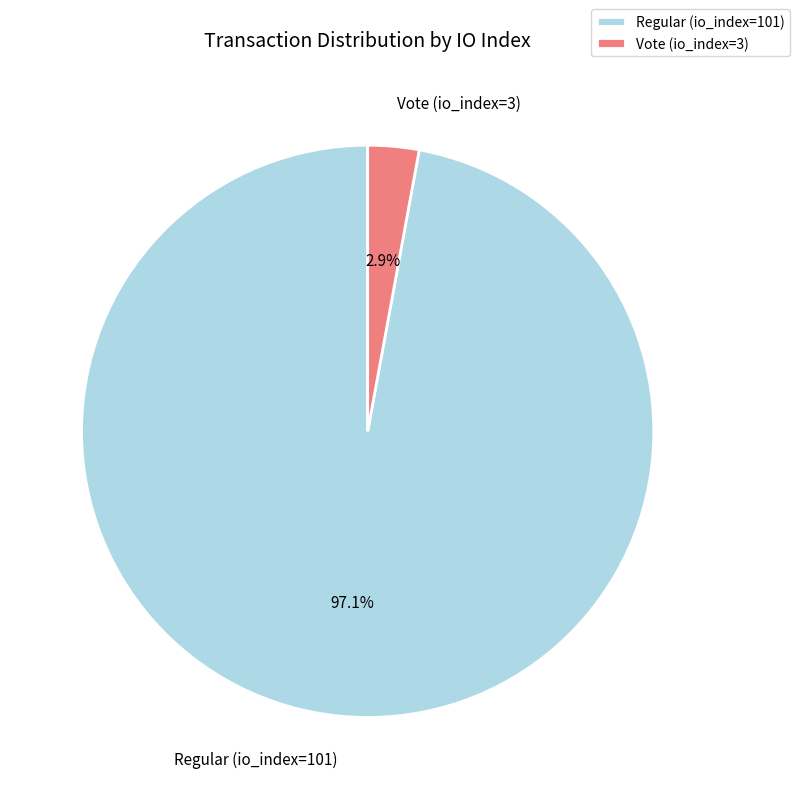

What is the smallest slice in the pie chart?

Vote (io_index=3)